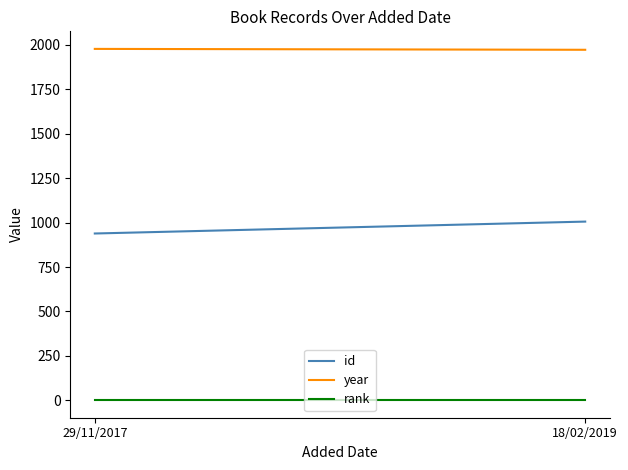

Which series has the largest range (max minus min)?

id